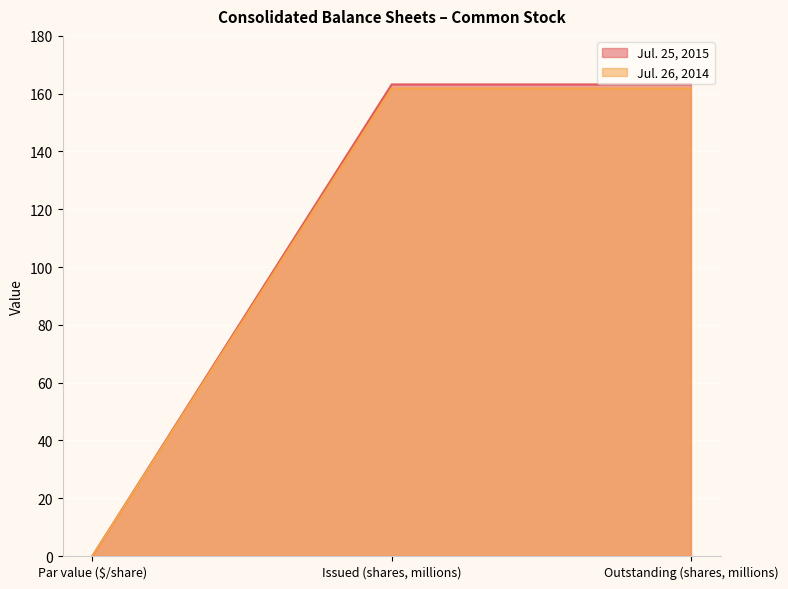

Between Issued (shares, millions) and Outstanding (shares, millions), which series saw the biggest shift?

Jul. 25, 2015